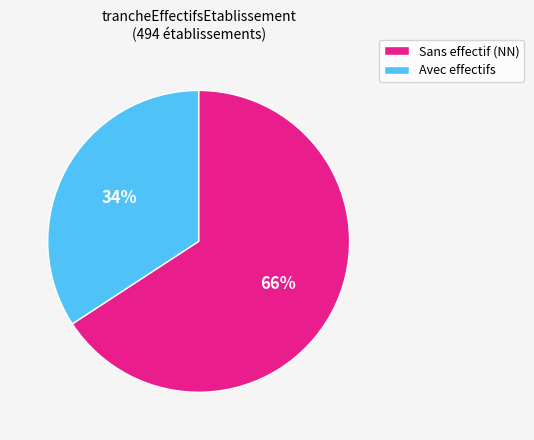

What percentage is the Avec effectifs slice, to the nearest percent?

34%